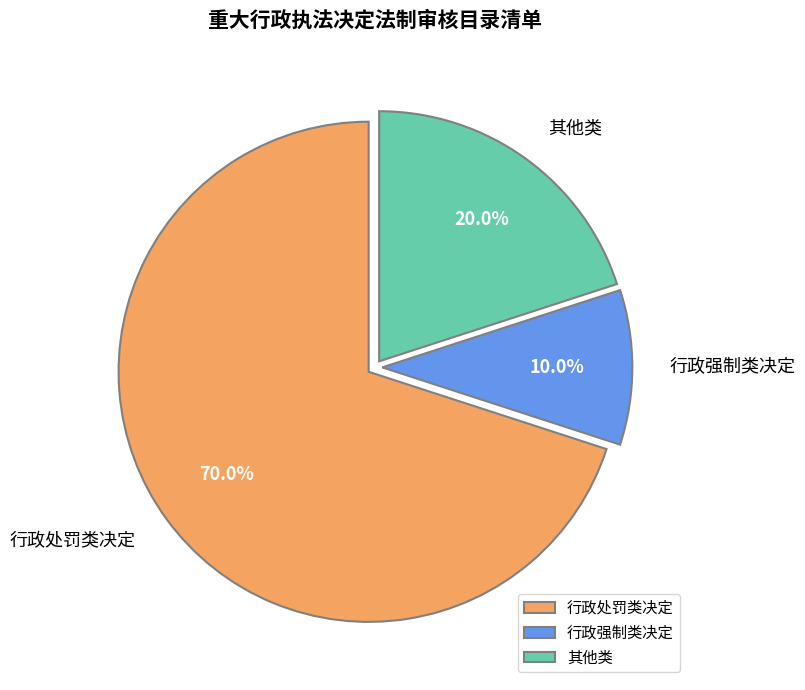

Is there any slice that represents more than half of the pie?

Yes